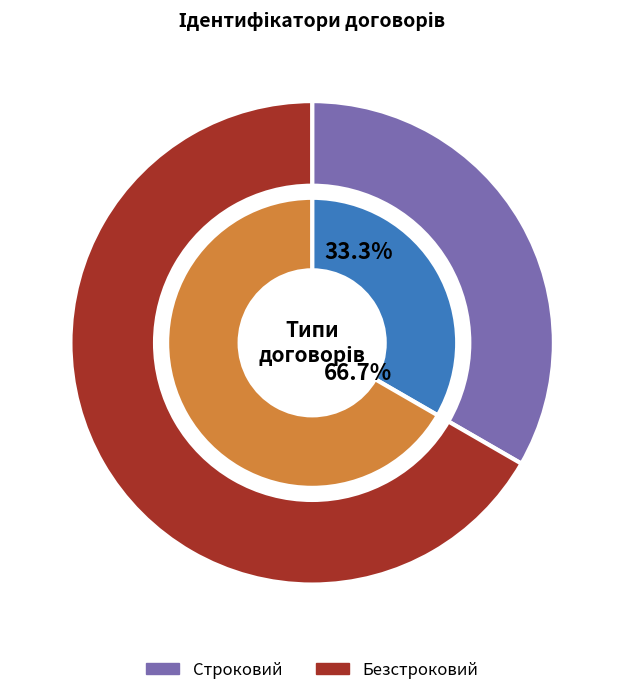

Which category accounts for the majority?

Безстроковий